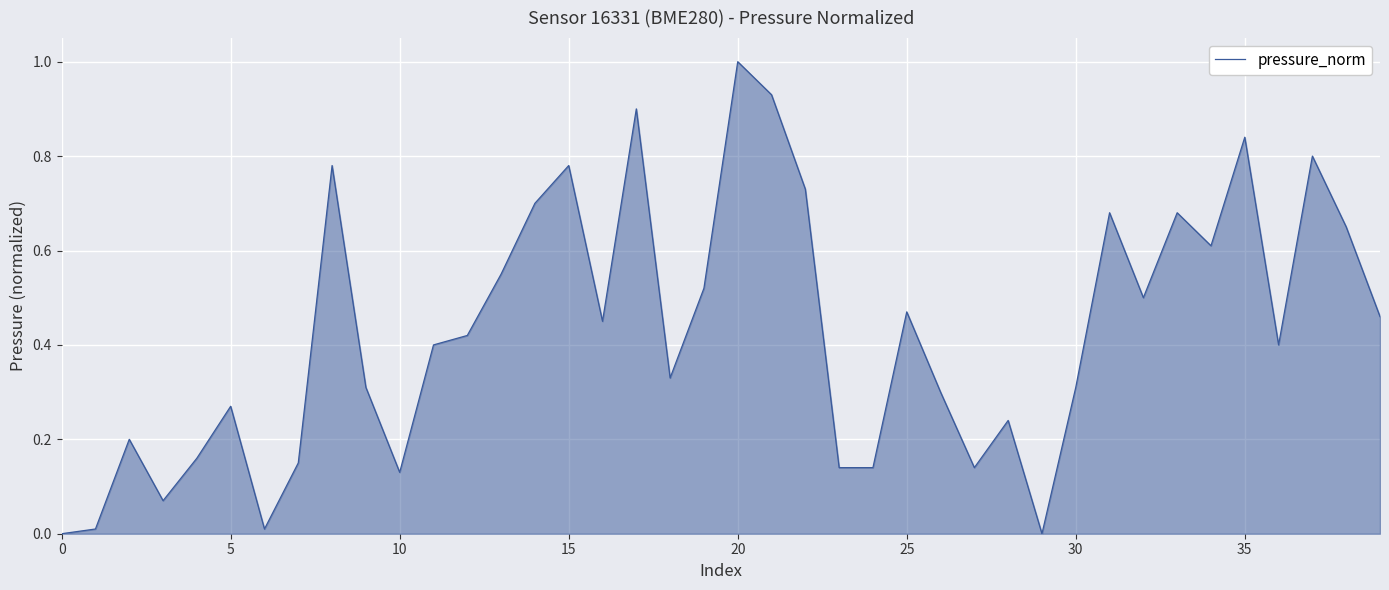

What is the greatest value displayed?

1.0